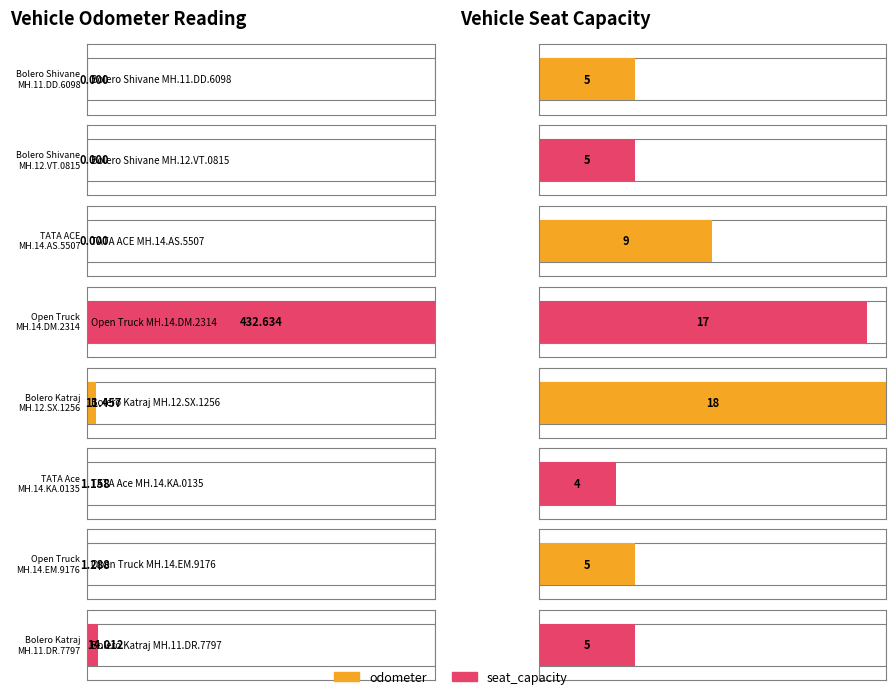

Reading right to left, extract all data points from this chart.

vehicle_odometer: 14.0	1.3	1.2	11.5	432.6	0.0	0.0	0.0
vehicle_seat_capacity: 5.0	5.0	4.0	18.0	17.0	9.0	5.0	5.0